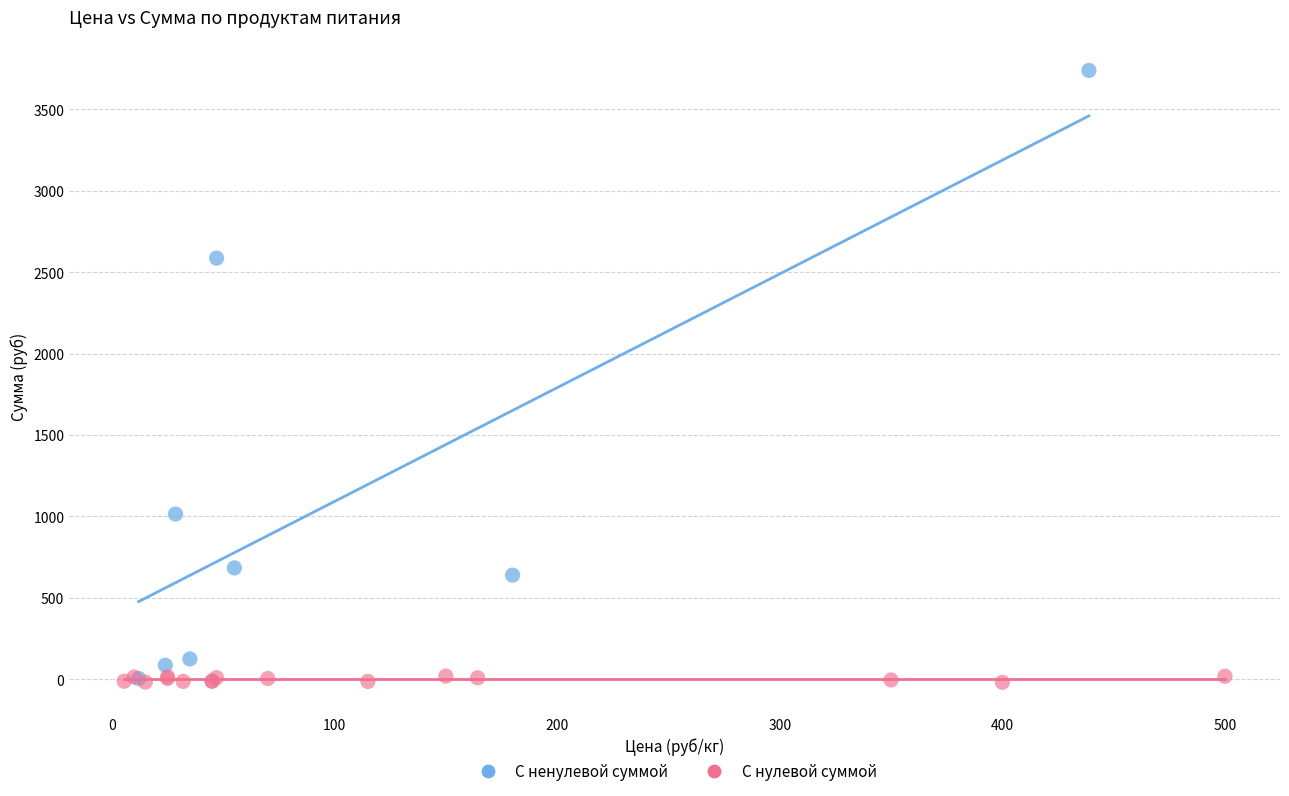

Which series reaches the maximum Y coordinate?

С ненулевой суммой